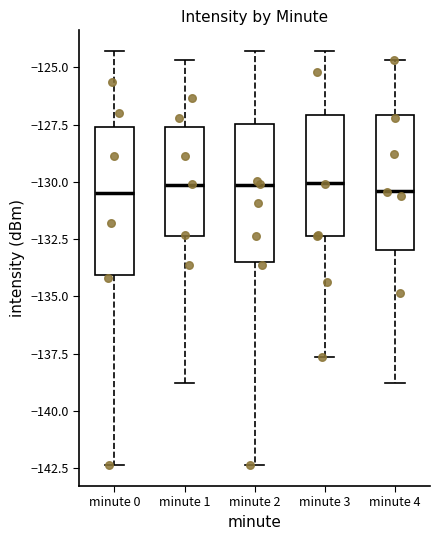

Reading left to right, read every box against the y-axis: the position of its median line, the range the box covers, and the ends of its whiskers. The values are not printed on the chart, so give them approximately, as read against the axis.

minute 0: median -130.5, box -134.0 to -127.5, whiskers -142.5 to -124.5
minute 1: median -130.0, box -132.5 to -127.5, whiskers -139.0 to -124.5
minute 2: median -130.0, box -133.5 to -127.5, whiskers -142.5 to -124.5
minute 3: median -130.0, box -132.5 to -127.0, whiskers -137.5 to -124.5
minute 4: median -130.5, box -133.0 to -127.0, whiskers -139.0 to -124.5